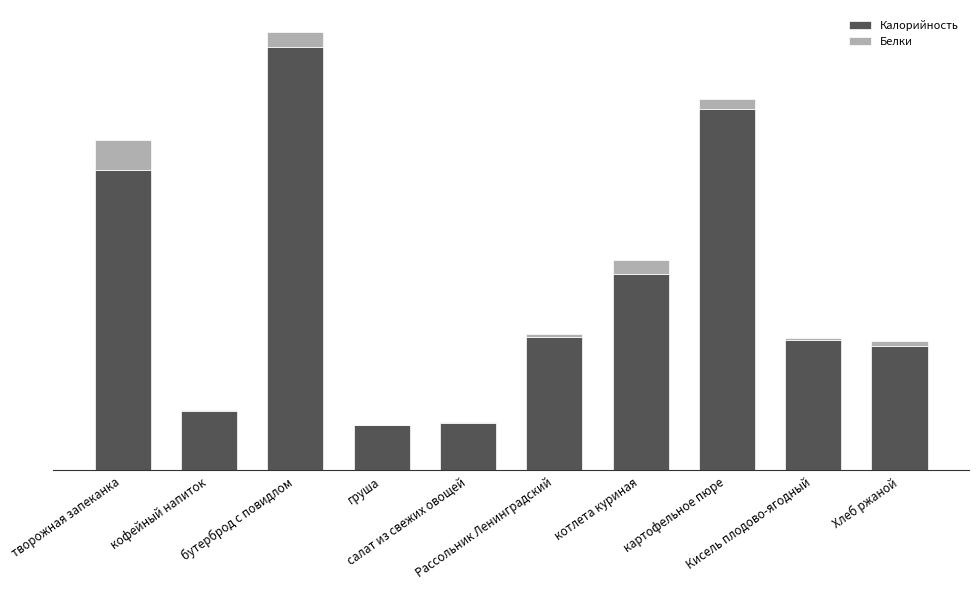

Are the bars horizontal?

No